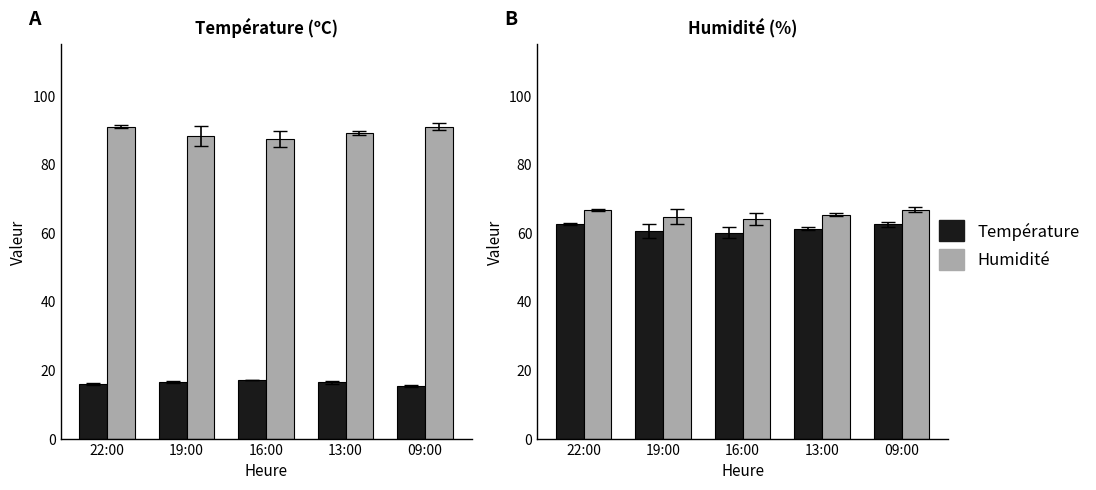

At which category is the sum across all series the highest?

22:00